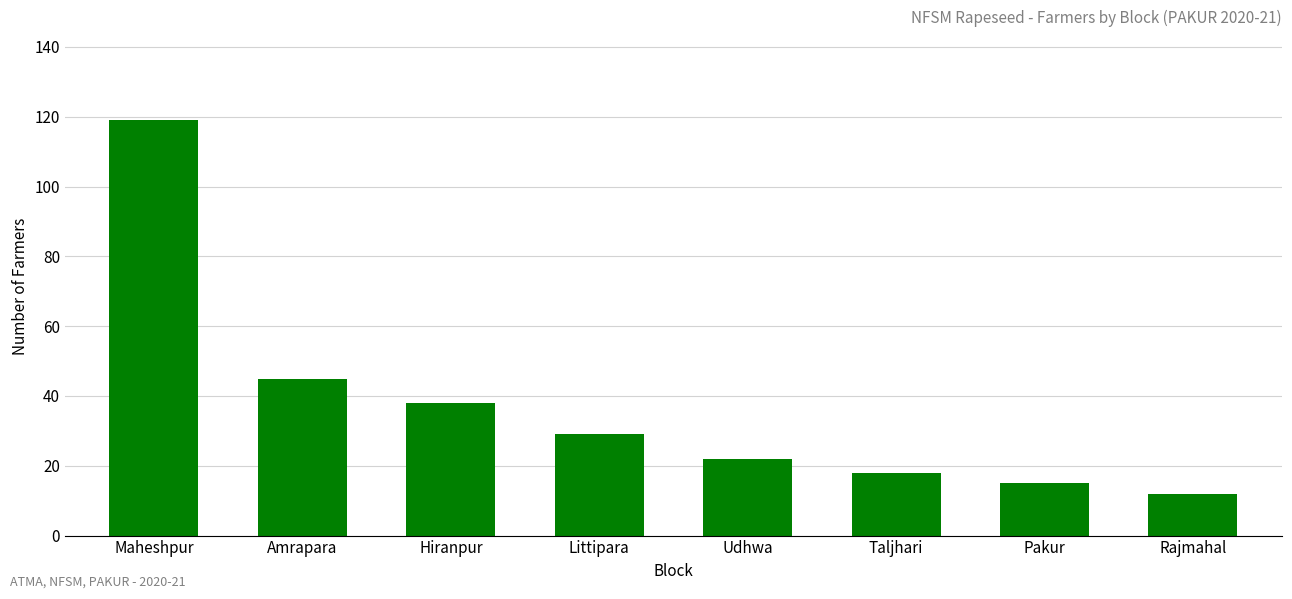

Does the chart contain any negative values?

No